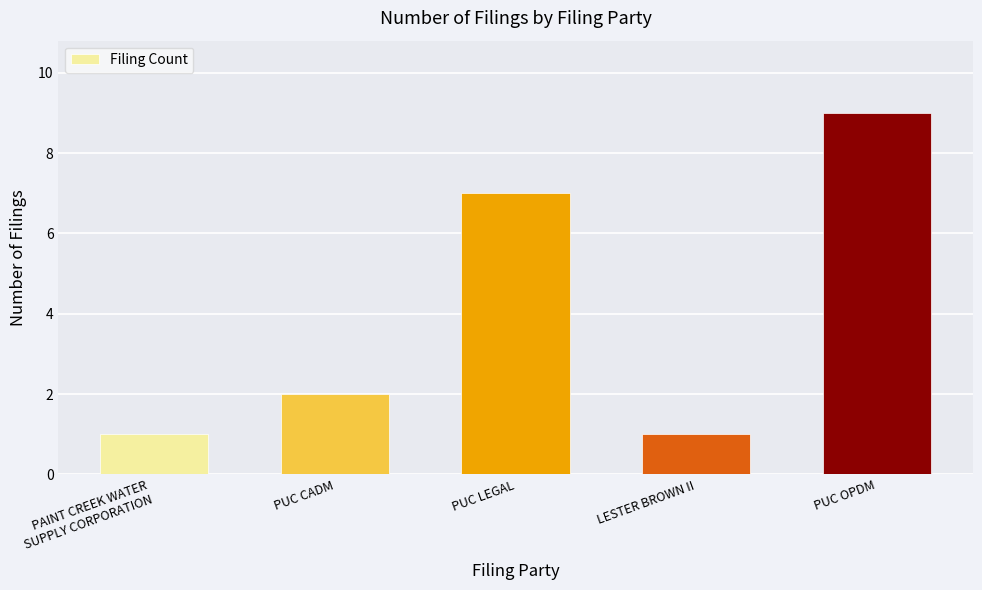

What is the label of the 2nd bar from the left?

PUC CADM